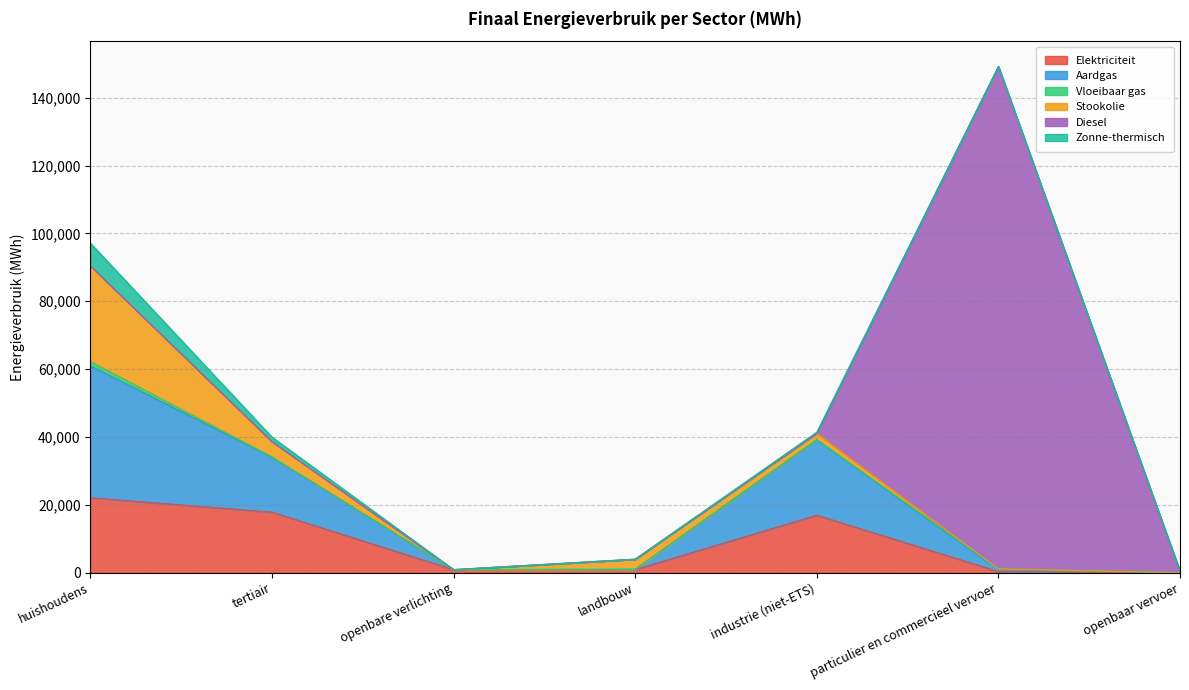

Which has a higher value, particulier en commercieel vervoer or openbare verlichting?

openbare verlichting